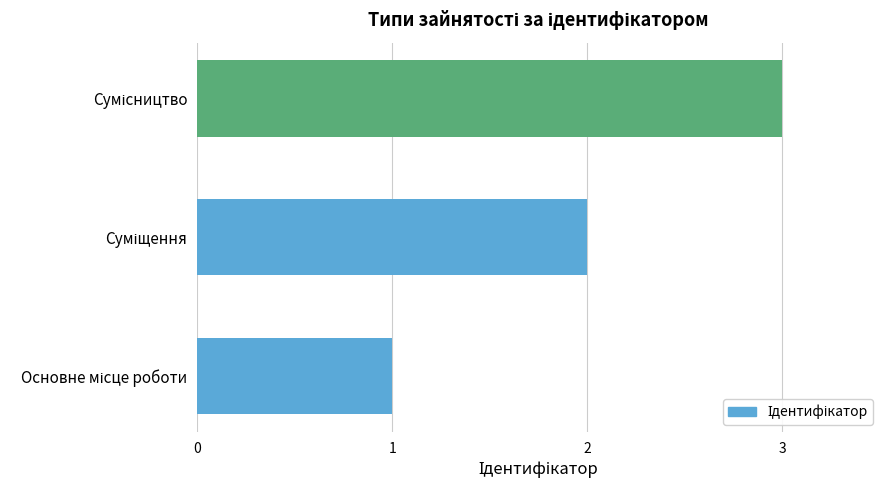

What is the average value?

2